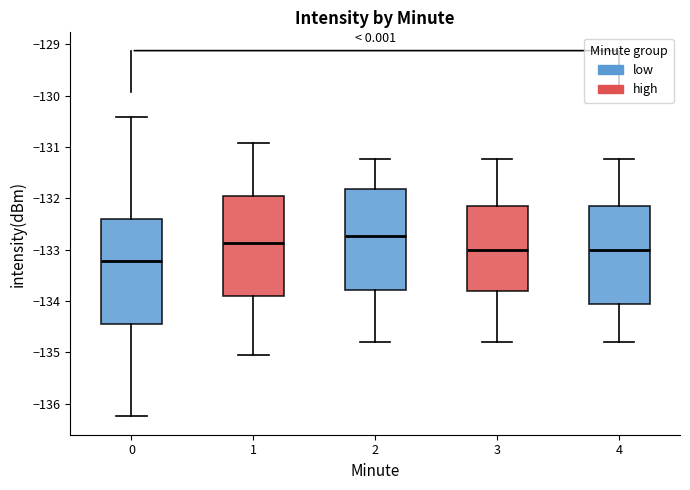

Reading left to right, read every box against the y-axis: the position of its median line, the range the box covers, and the ends of its whiskers. The values are not printed on the chart, so give them approximately, as read against the axis.

0: median -133.2, box -134.5 to -132.4, whiskers -136.2 to -130.4
1: median -132.9, box -133.9 to -132.0, whiskers -135.0 to -130.9
2: median -132.7, box -133.8 to -131.8, whiskers -134.8 to -131.2
3: median -133.0, box -133.8 to -132.2, whiskers -134.8 to -131.2
4: median -133.0, box -134.1 to -132.2, whiskers -134.8 to -131.2